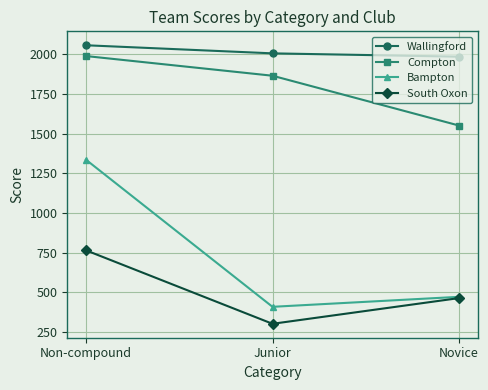

What is the label of the 1st point from the left?

Non-compound